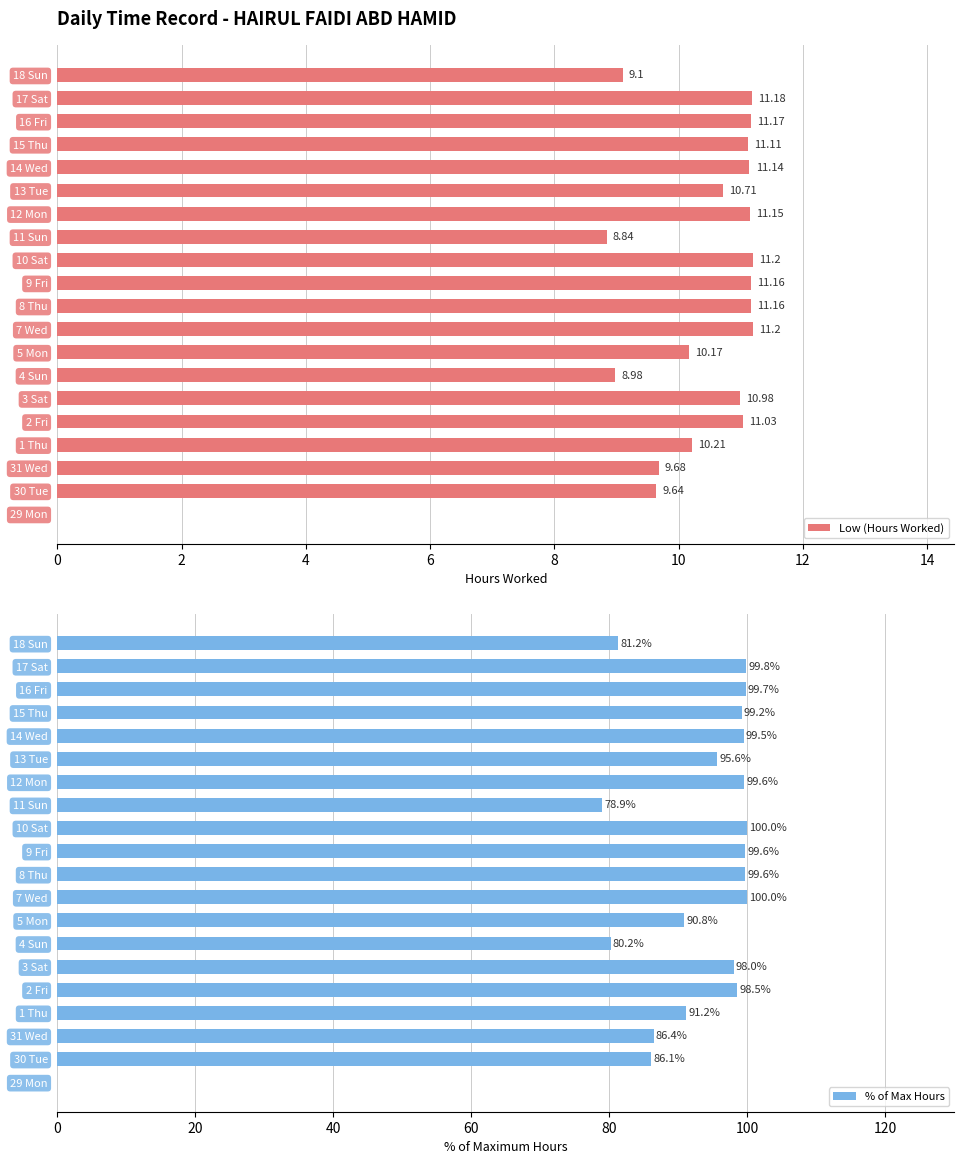

True or false: % of Max Hours has a value of 35.5 at 4 Sun.

False